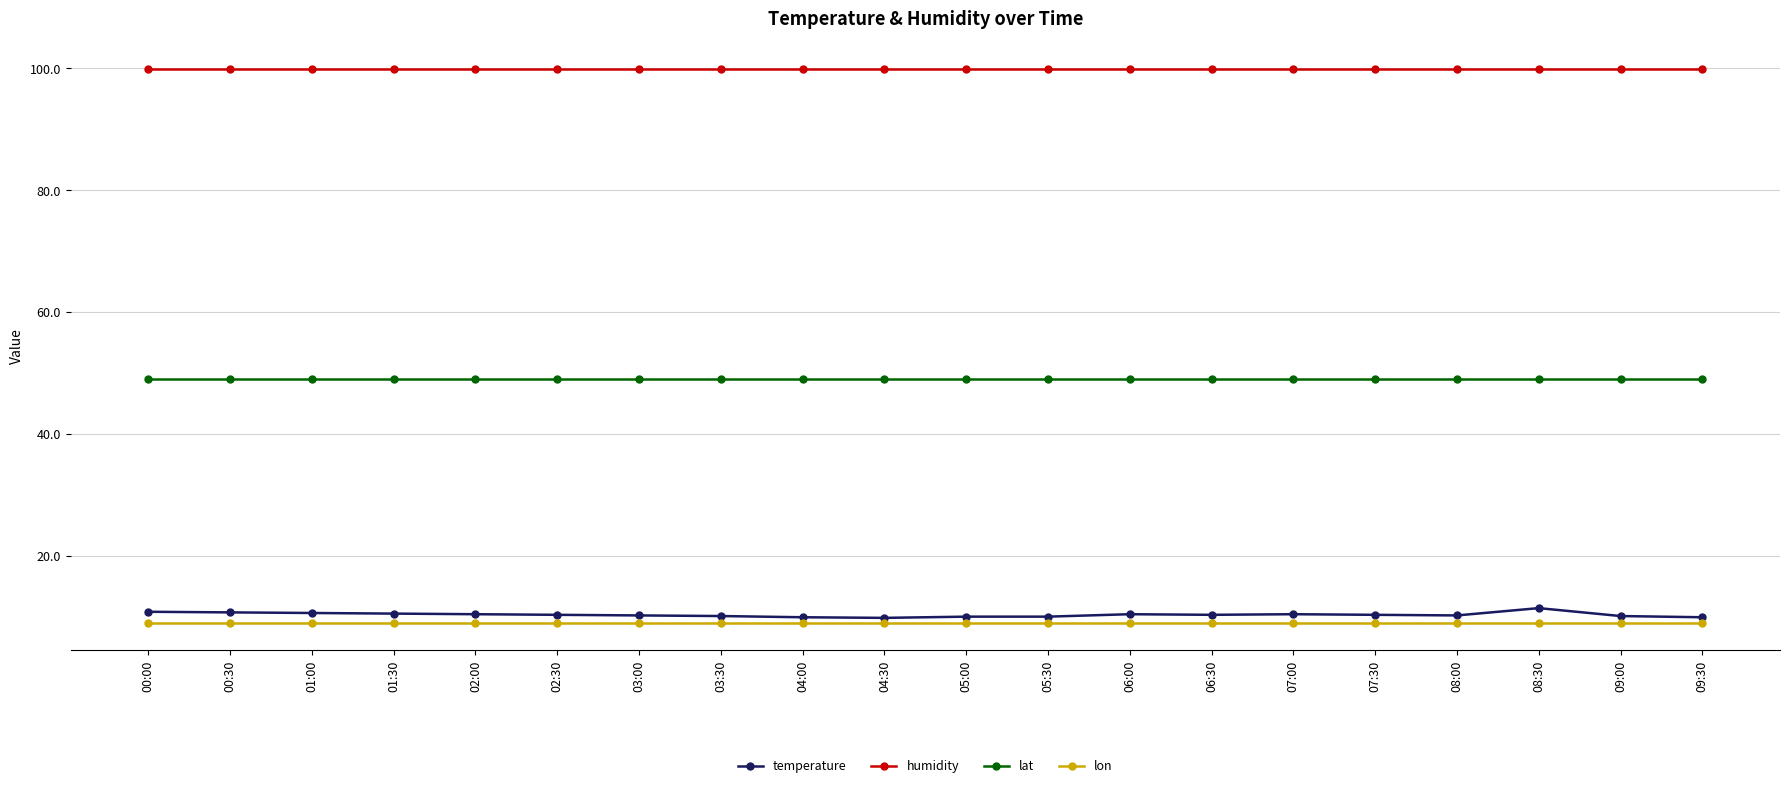

Is it true that temperature equals 14.2 at 06:30?

False